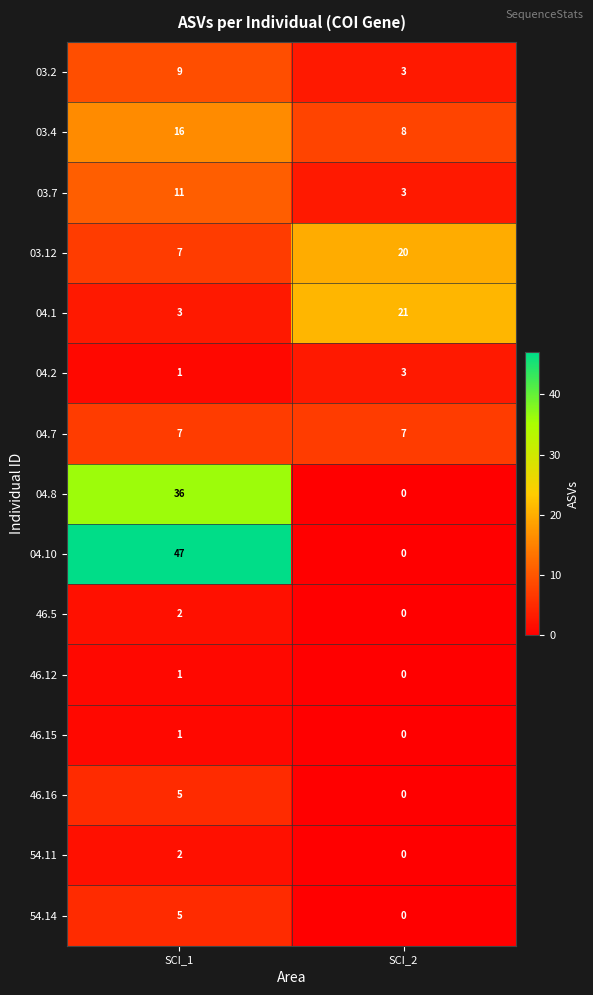

Reading left to right, what are all the values shown in this chart?

03.2: SCI_1=9	SCI_2=3
03.4: SCI_1=16	SCI_2=8
03.7: SCI_1=11	SCI_2=3
03.12: SCI_1=7	SCI_2=20
04.1: SCI_1=3	SCI_2=21
04.2: SCI_1=1	SCI_2=3
04.7: SCI_1=7	SCI_2=7
04.8: SCI_1=36	SCI_2=0
04.10: SCI_1=47	SCI_2=0
46.5: SCI_1=2	SCI_2=0
46.12: SCI_1=1	SCI_2=0
46.15: SCI_1=1	SCI_2=0
46.16: SCI_1=5	SCI_2=0
54.11: SCI_1=2	SCI_2=0
54.14: SCI_1=5	SCI_2=0